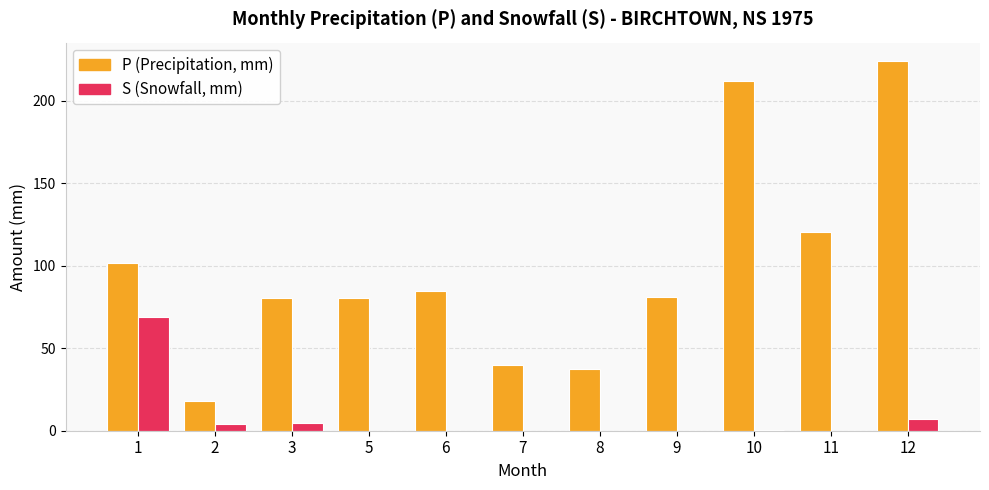

At which category is the sum across all series the highest?

12